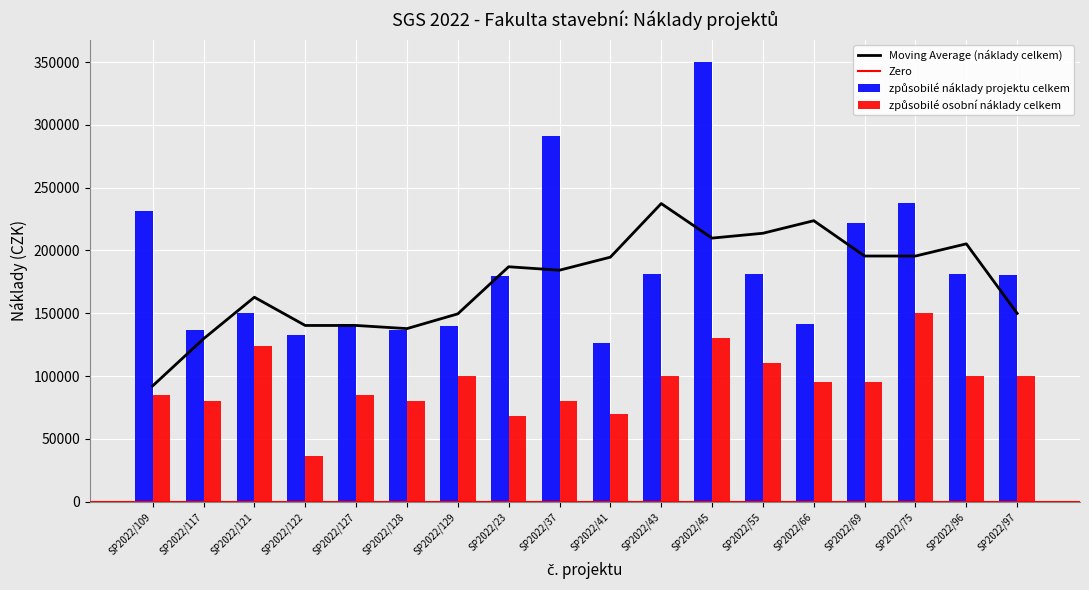

What is the label of the 6th bar from the left?

SP2022/128